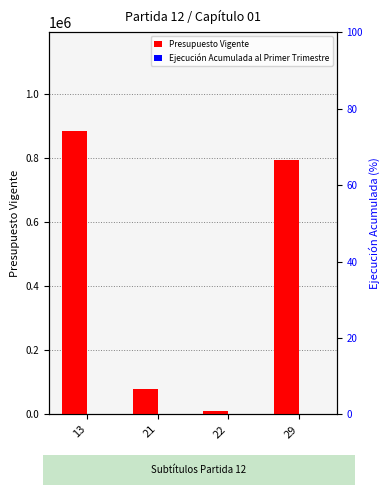

What is the value of the Presupuesto Vigente bar at the 4th from the left?

795332